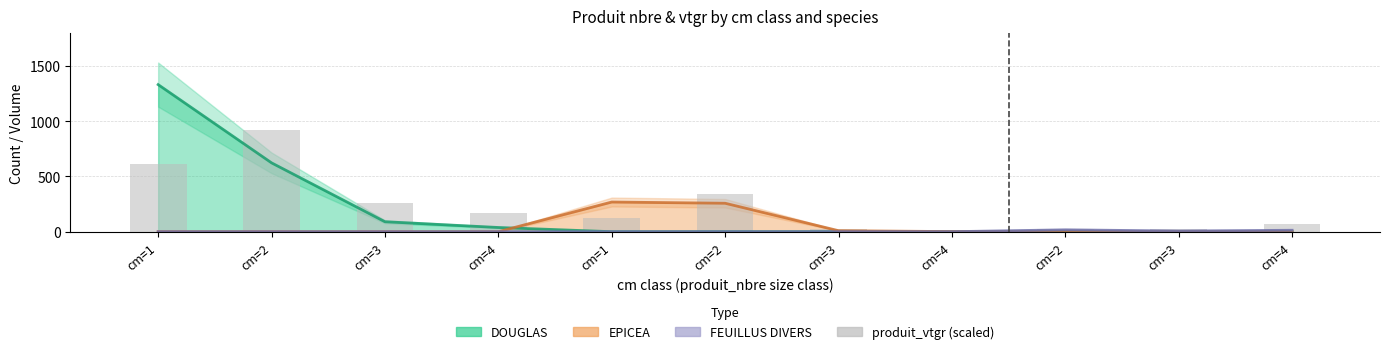

Is it true that EPICEA produit_nbre equals 401.2 at cm=1?

False